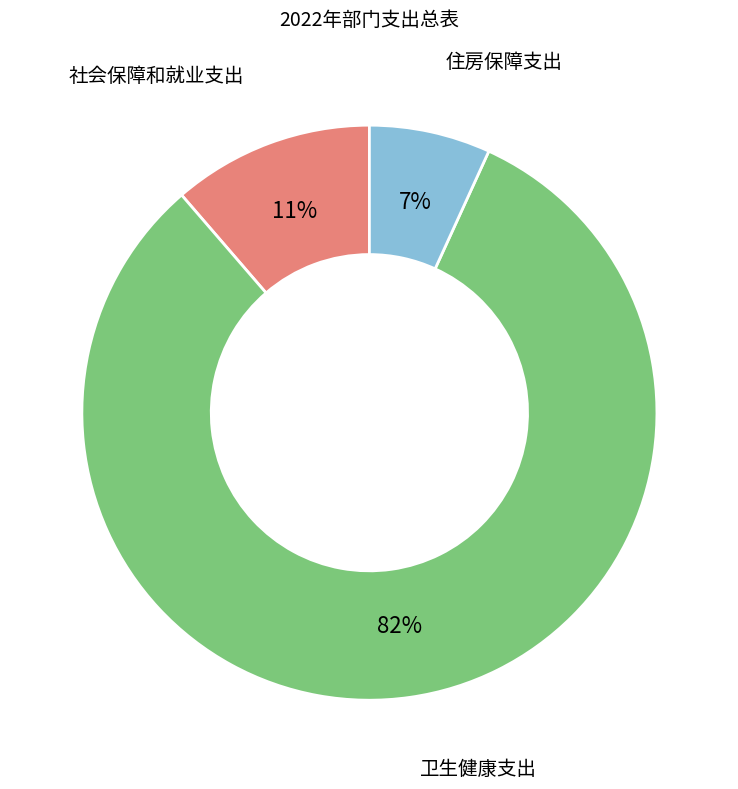

What is the smallest slice in the pie chart?

住房保障支出